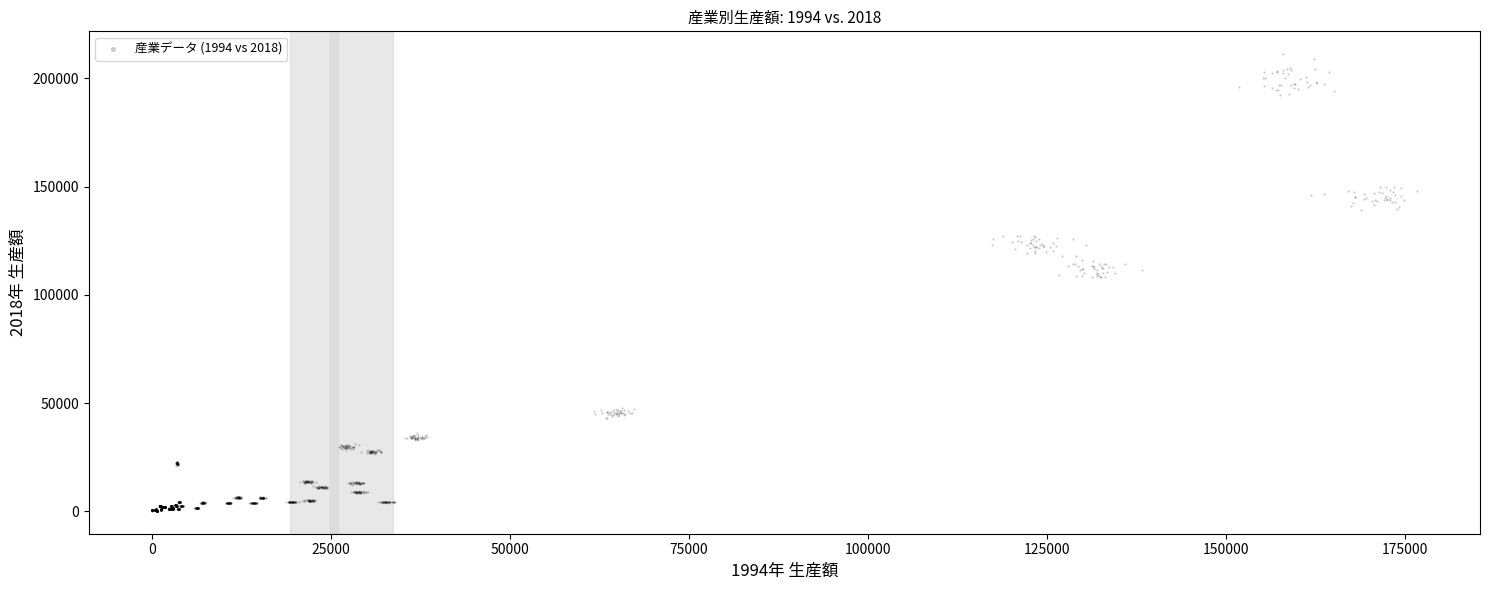

What is the range of X values (max minus min)?

176611.9